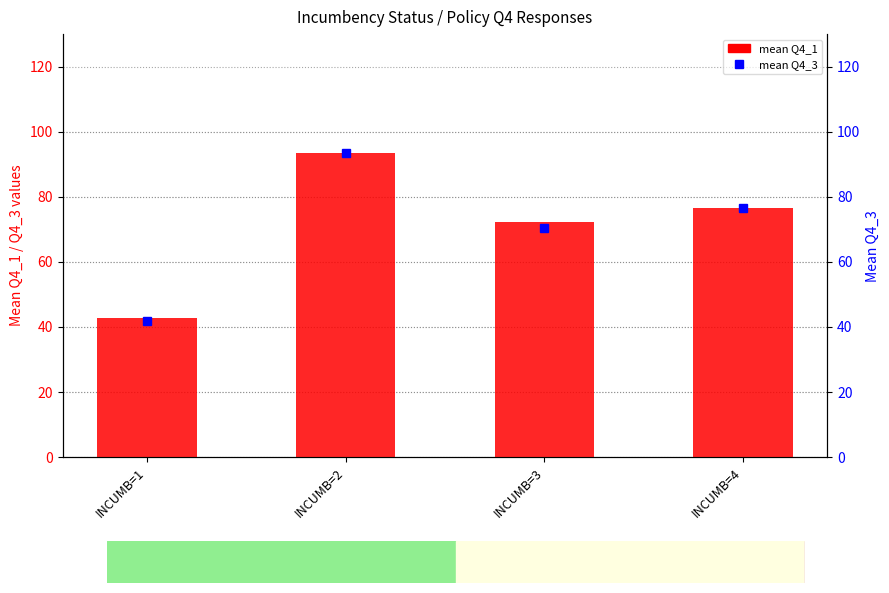

Which has a higher value, INCUMB=4 or INCUMB=3?

INCUMB=4